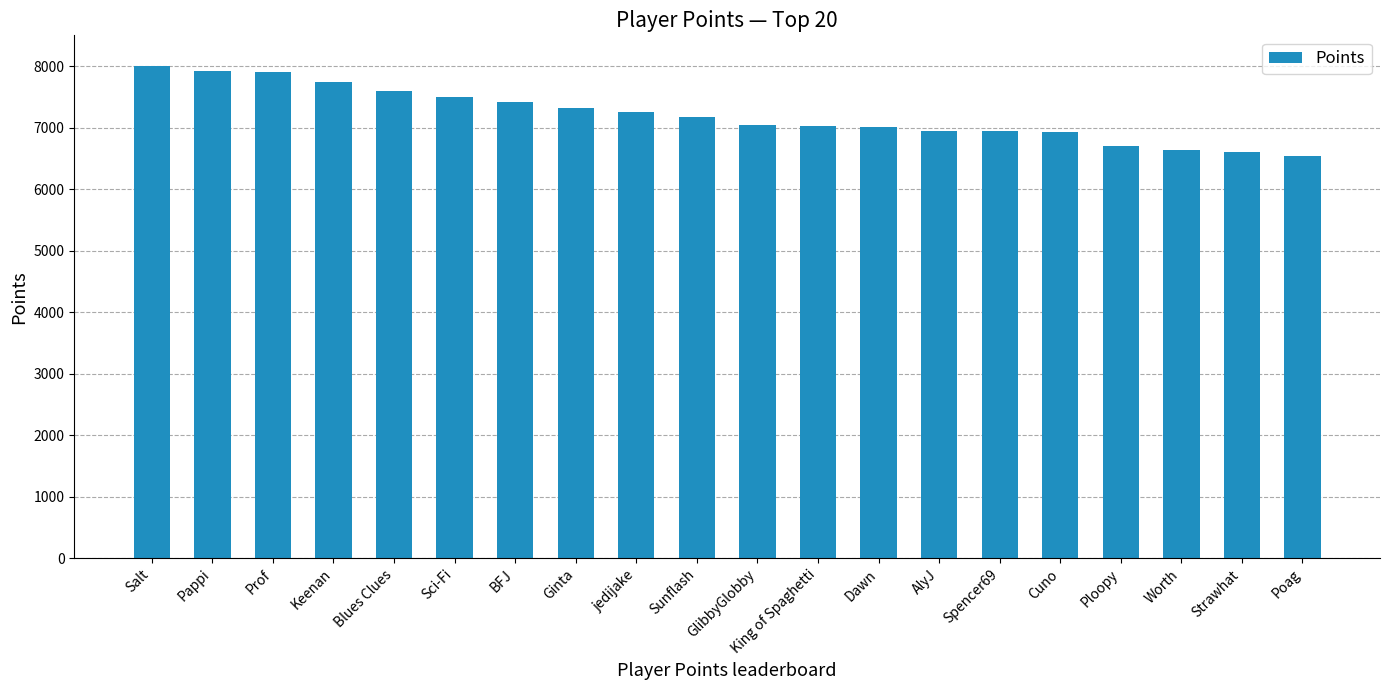

What is the difference between the maximum and minimum values?

1455